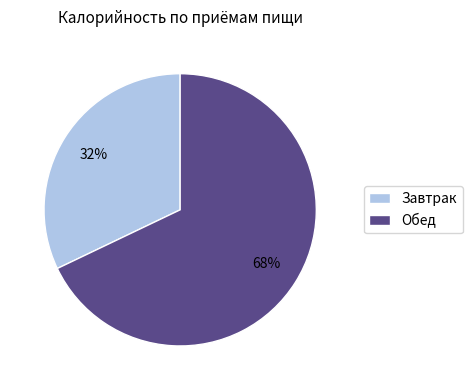

Combined, do Завтрак and Обед account for over 50%?

Yes